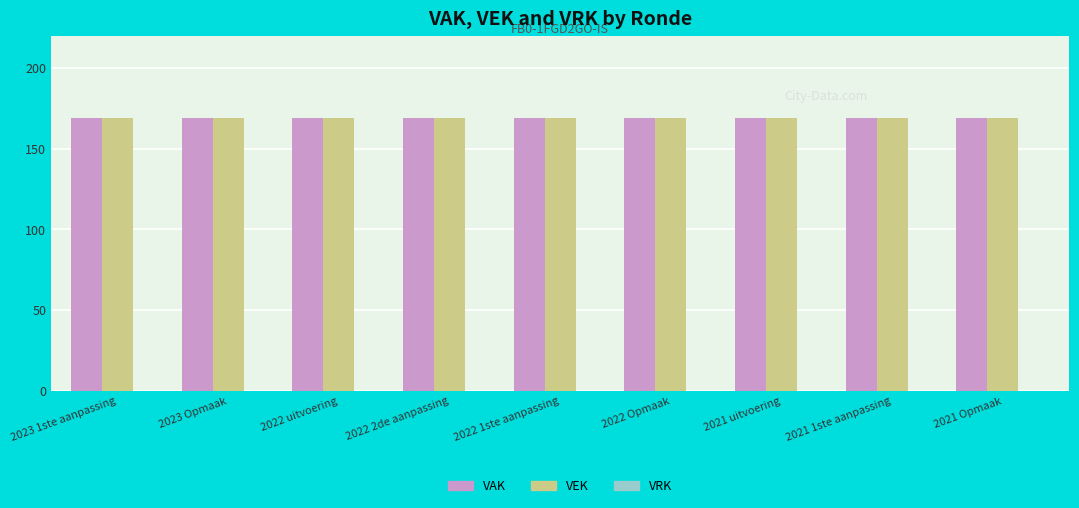

Reading right to left, extract all data points from this chart.

VAK: 2021 Opmaak=169	2021 1ste aanpassing=169	2021 uitvoering=169	2022 Opmaak=169	2022 1ste aanpassing=169	2022 2de aanpassing=169	2022 uitvoering=169	2023 Opmaak=169	2023 1ste aanpassing=169
VEK: 2021 Opmaak=169	2021 1ste aanpassing=169	2021 uitvoering=169	2022 Opmaak=169	2022 1ste aanpassing=169	2022 2de aanpassing=169	2022 uitvoering=169	2023 Opmaak=169	2023 1ste aanpassing=169
VRK: 2021 Opmaak=0	2021 1ste aanpassing=0	2021 uitvoering=0	2022 Opmaak=0	2022 1ste aanpassing=0	2022 2de aanpassing=0	2022 uitvoering=0	2023 Opmaak=0	2023 1ste aanpassing=0